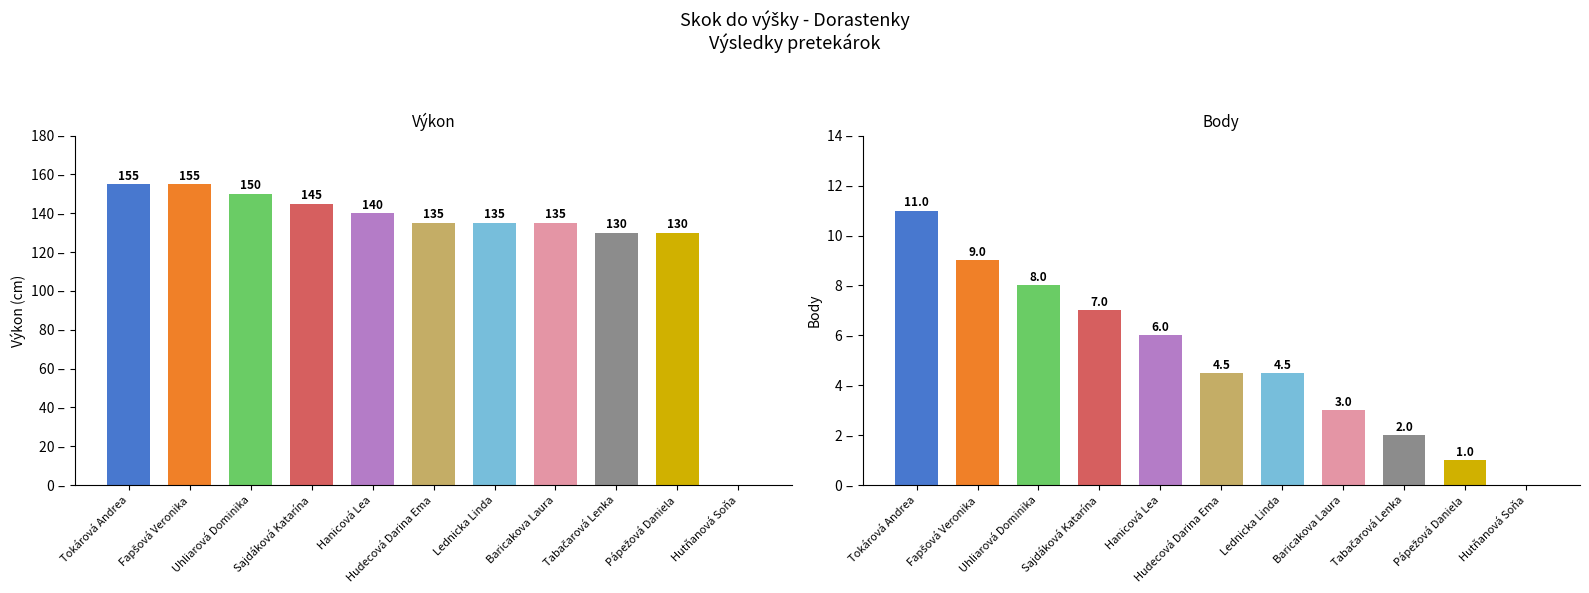

Which series has the widest spread of values?

Výkon